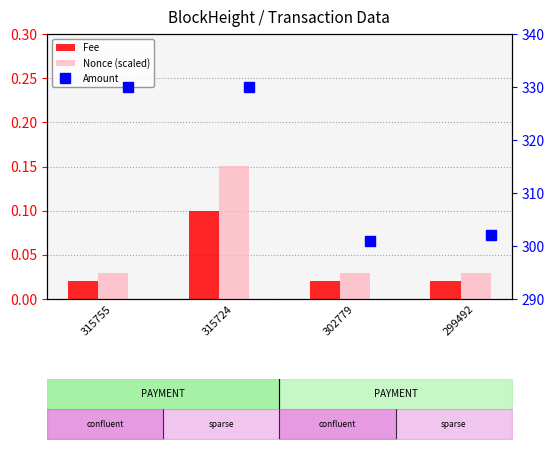

What is the highest value of the Fee series?

0.1